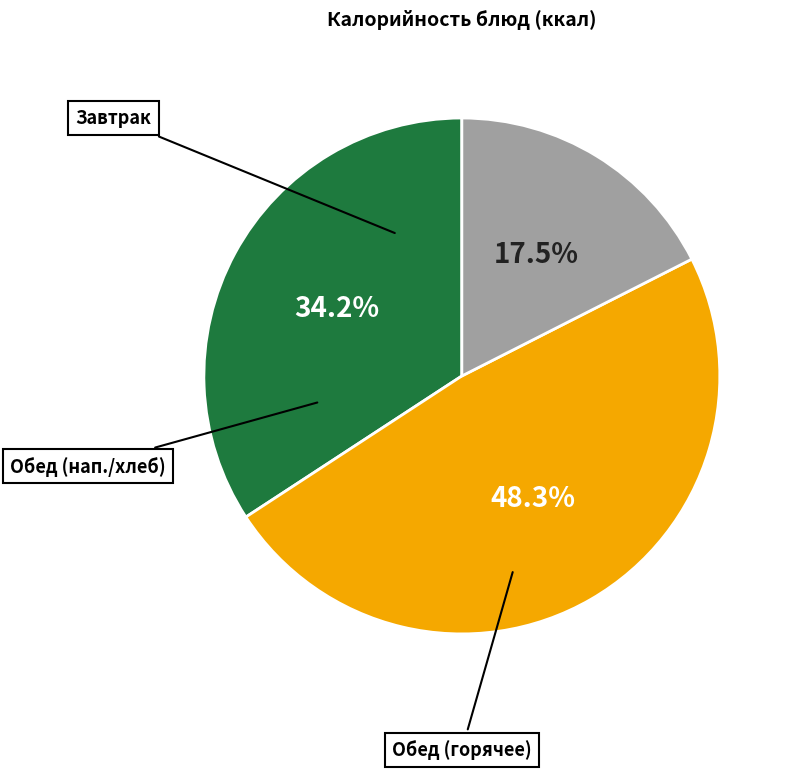

Is there a majority slice in this chart?

No